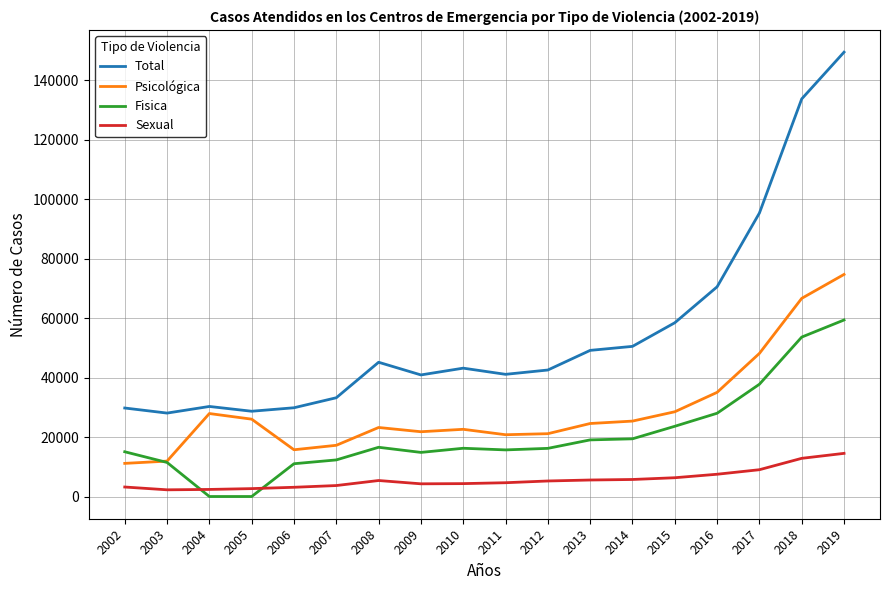

True or false: Total and Psicológica cross at least once.

False